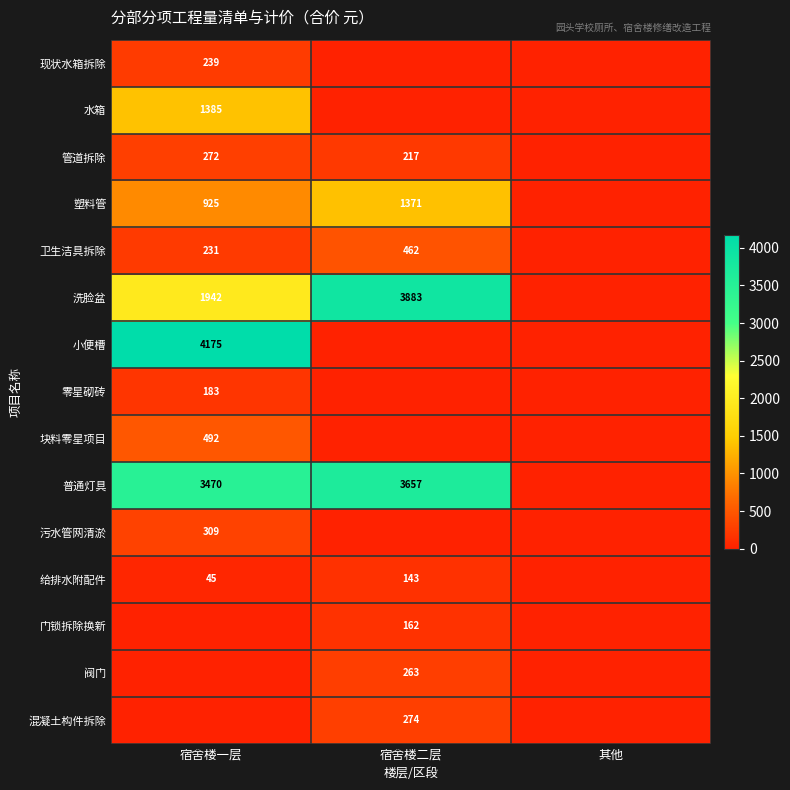

Is it true that 洗脸盆 equals 3883 at 宿舍楼二层?

True